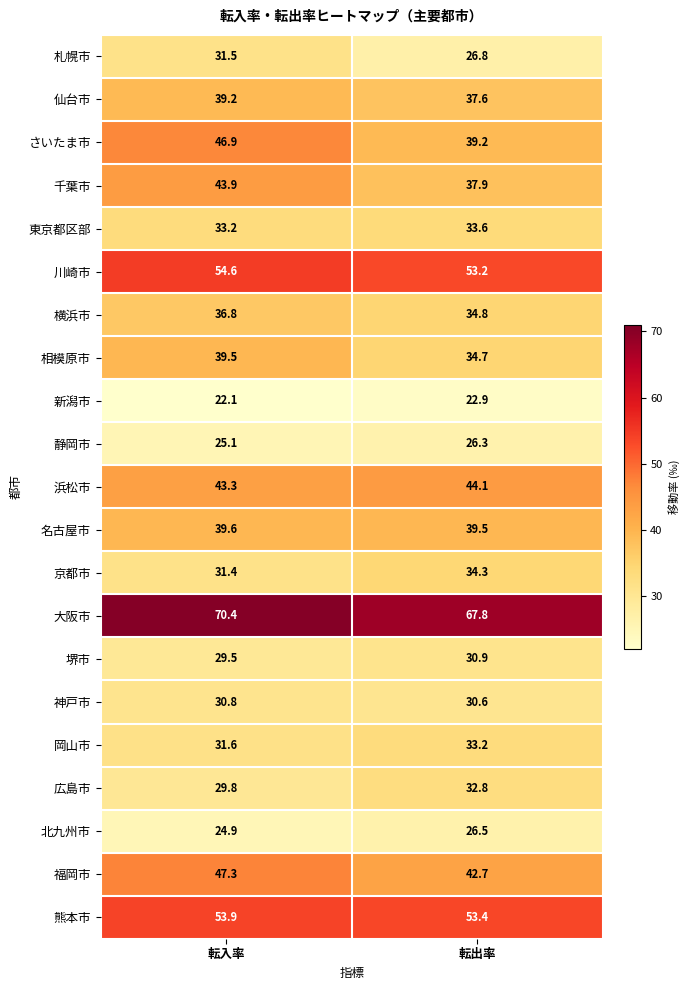

What value does the 熊本市 series have at 転出率?

53.4